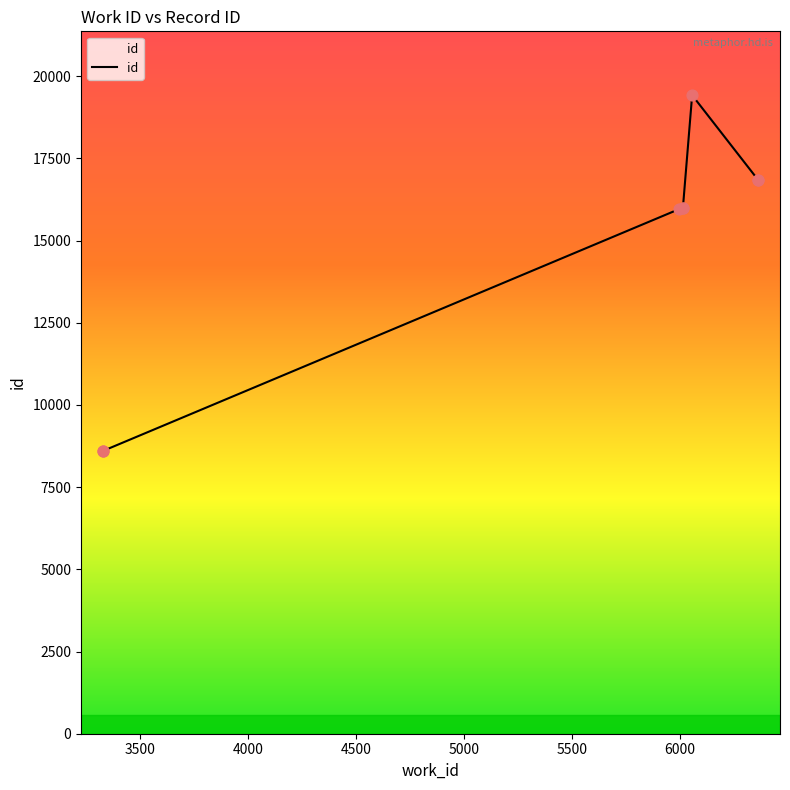

Between 3327 and 5997, which is larger?

5997